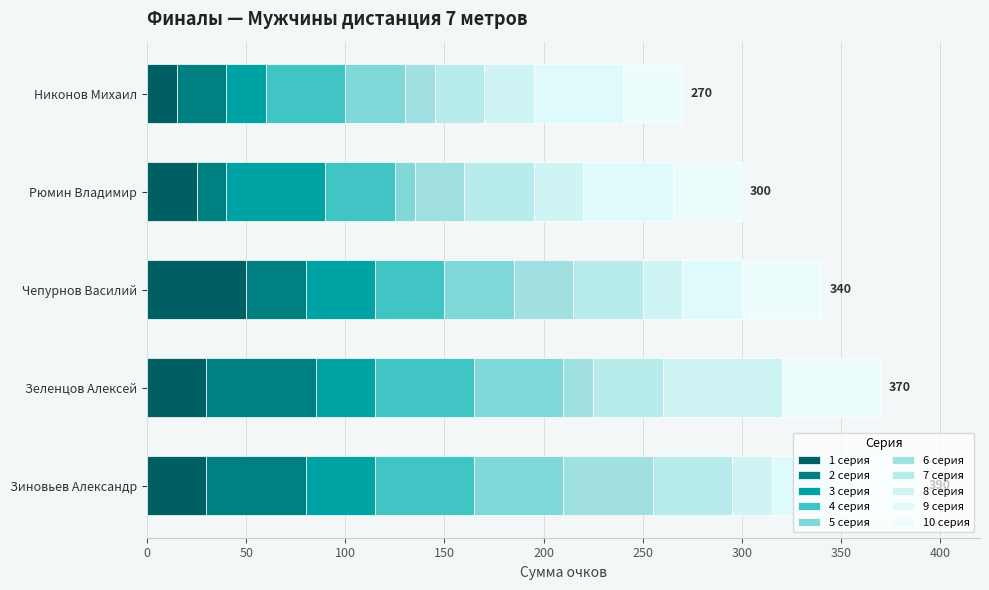

What is the label of the 8th bar from the left?

8 серия